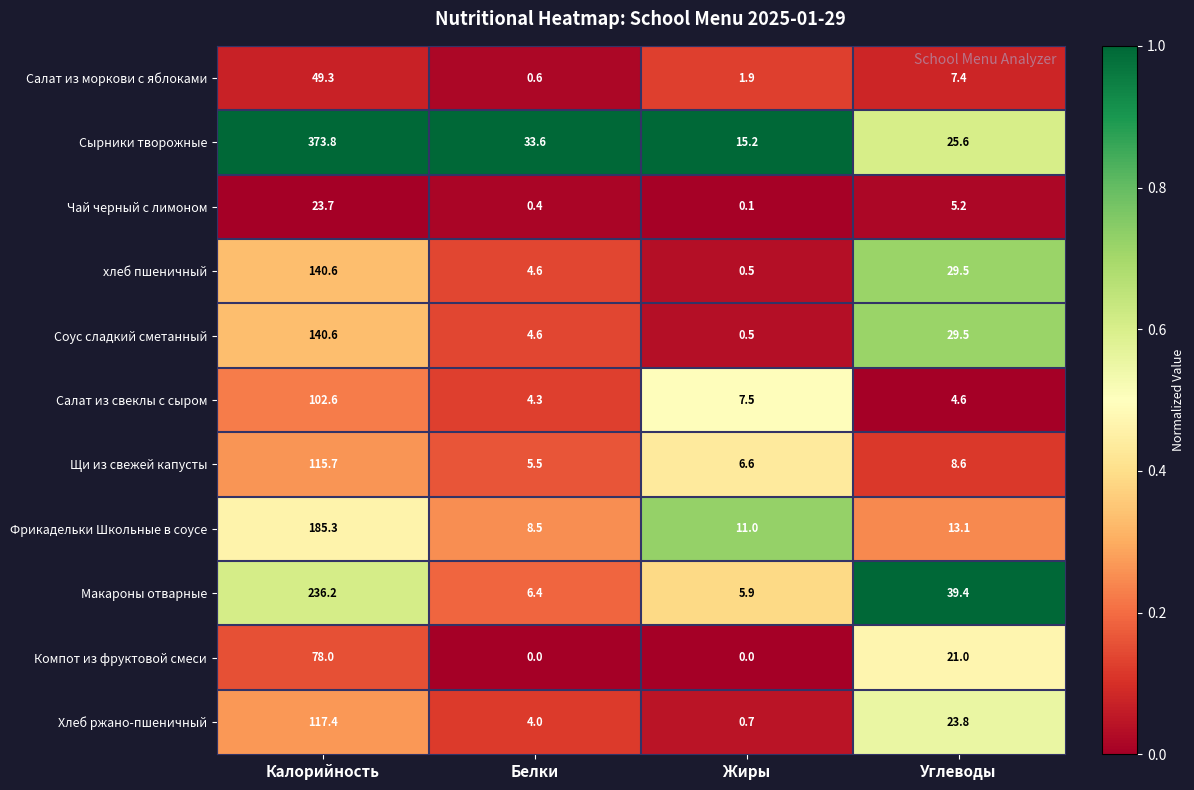

Between Жиры and Углеводы, which series saw the biggest shift?

Макароны отварные